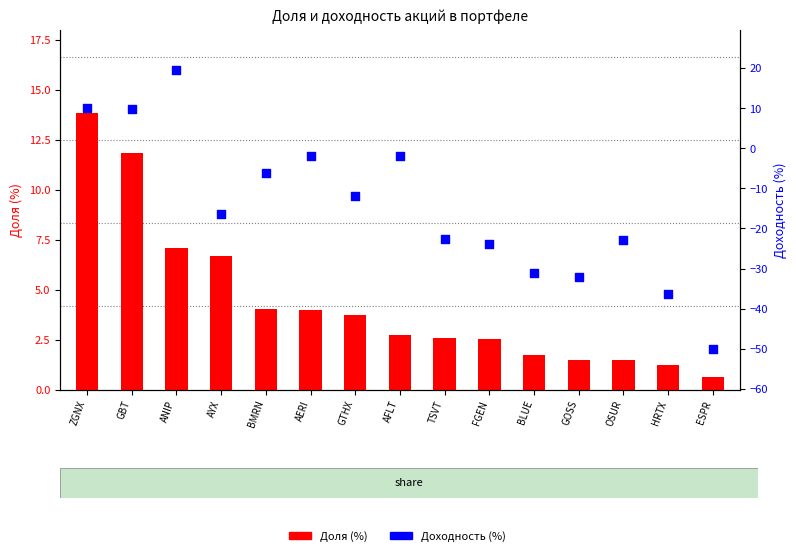

What is the total value across all series at ZGNX?

23.9